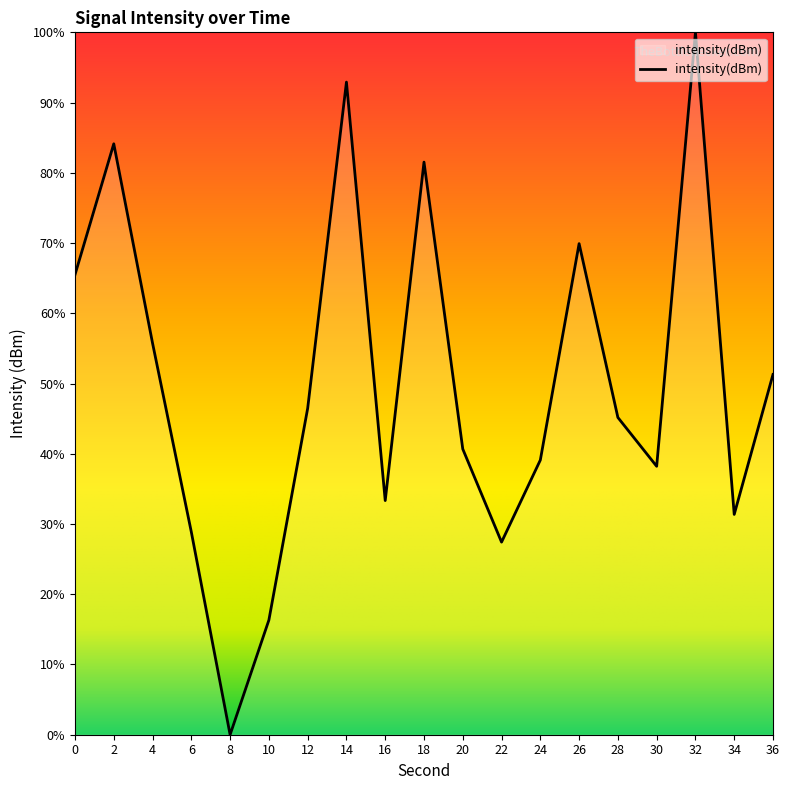

List the labels in order of value, largest first.

32, 14, 2, 18, 26, 0, 4, 36, 12, 28, 20, 24, 30, 16, 34, 6, 22, 10, 8